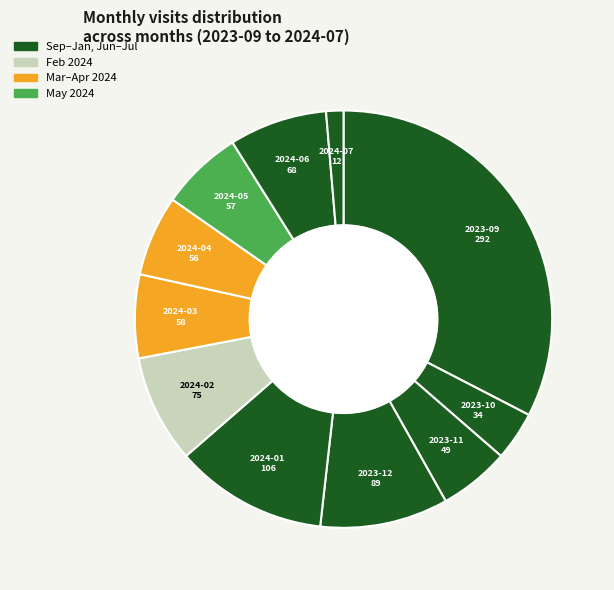

Count the number of slices in the pie.

11